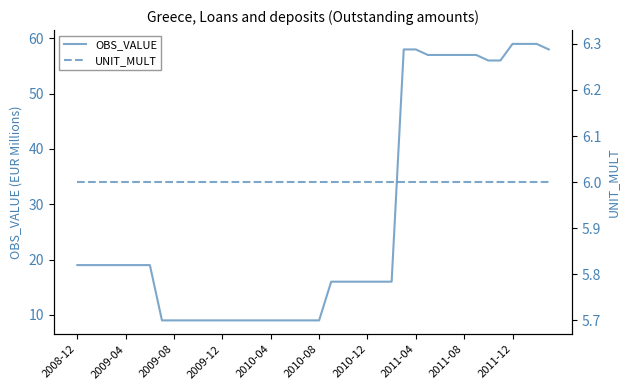

The value of OBS_VALUE at 11 is 9. True or false?

True